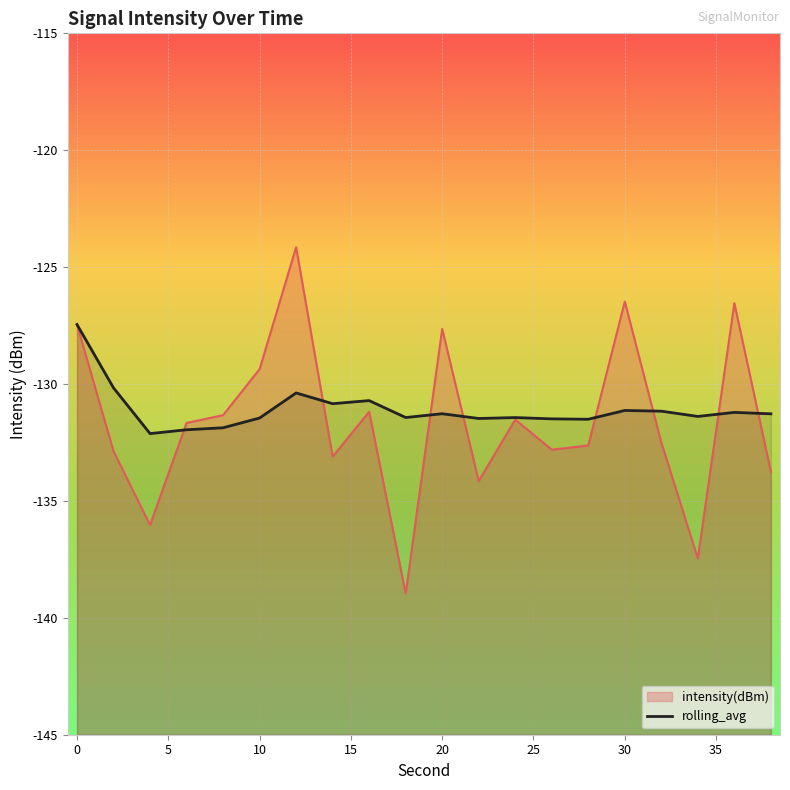

Does the chart display data point markers on the line(s)?

No